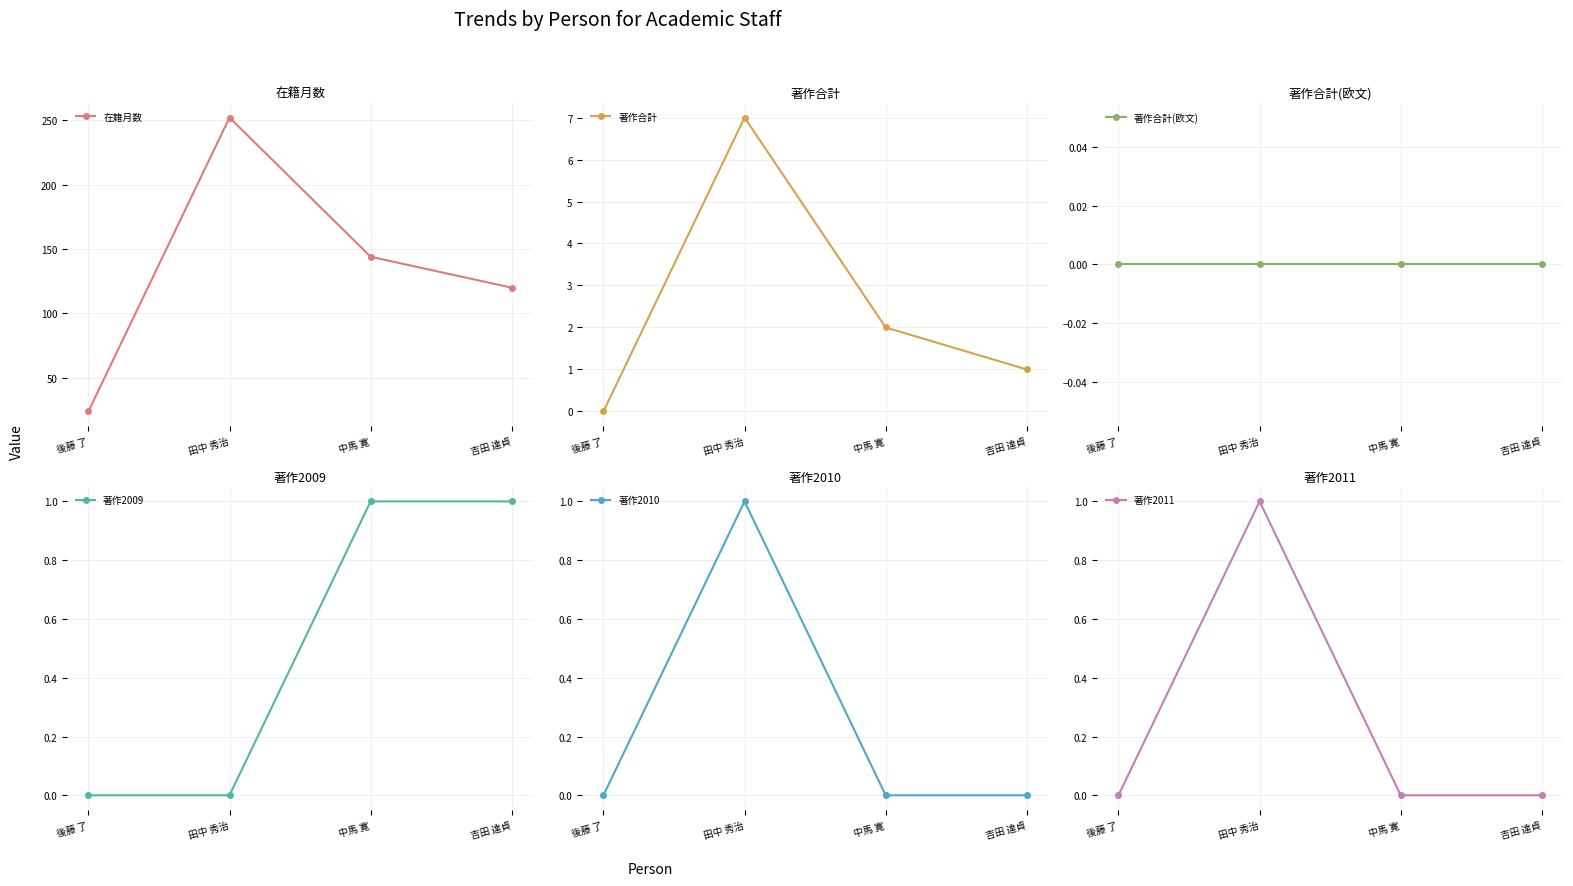

What is the total value across all series at 後藤 了?

24